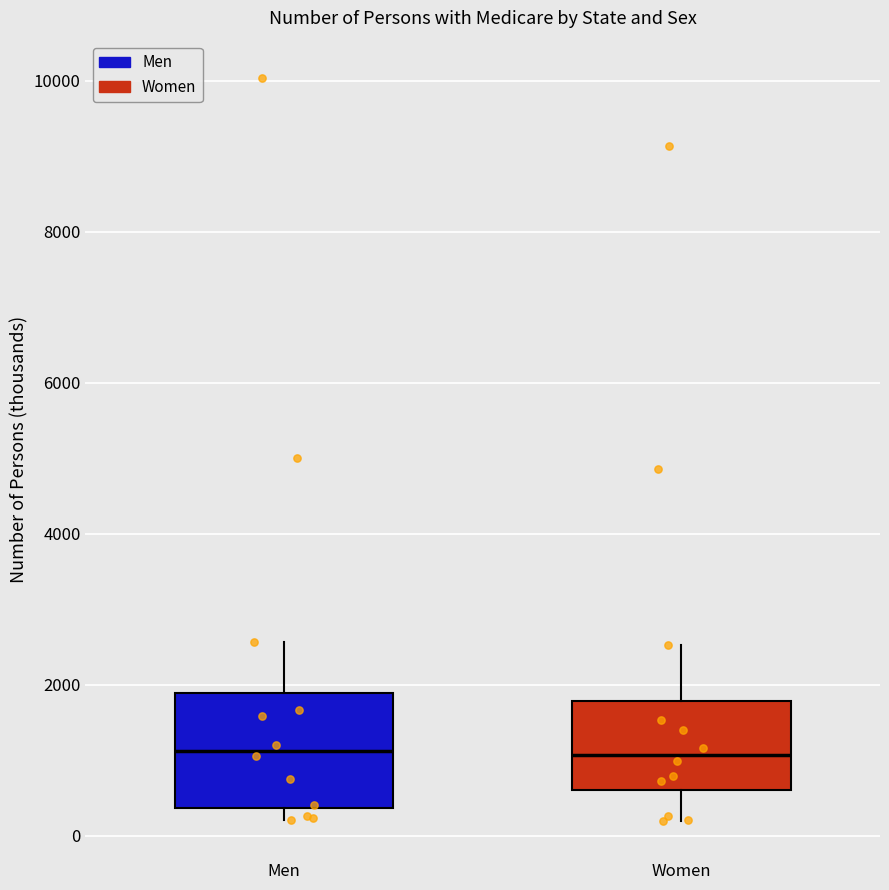

Reading left to right, read every box against the y-axis: the position of its median line, the range the box covers, and the ends of its whiskers. The values are not printed on the chart, so give them approximately, as read against the axis.

Men: median 1200, box 400 to 1800, whiskers 200 to 2600
Women: median 1000, box 600 to 1800, whiskers 200 to 2600